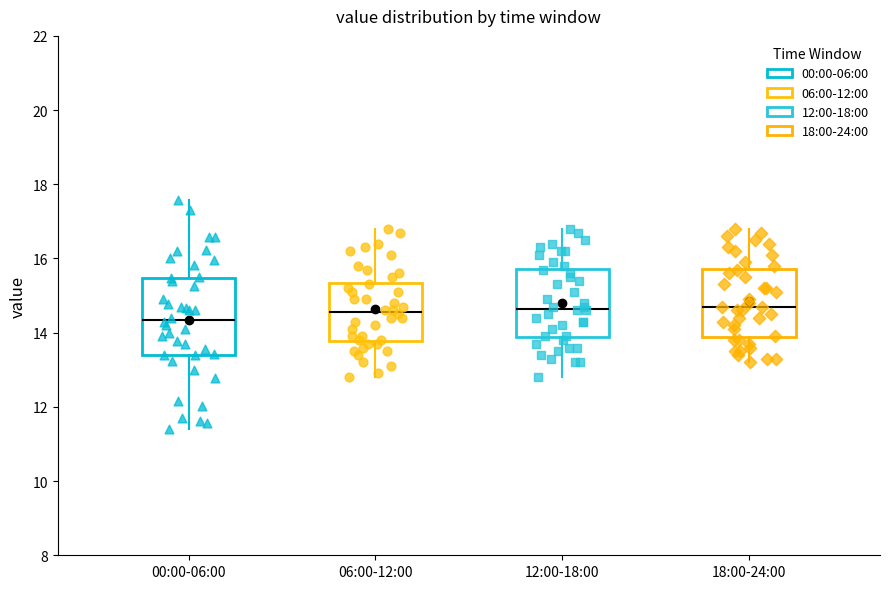

Where does the lower whisker of the box for 18:00-24:00 end on the y-axis? The values are not printed on the chart, so give them approximately, as read against the axis.

13.2